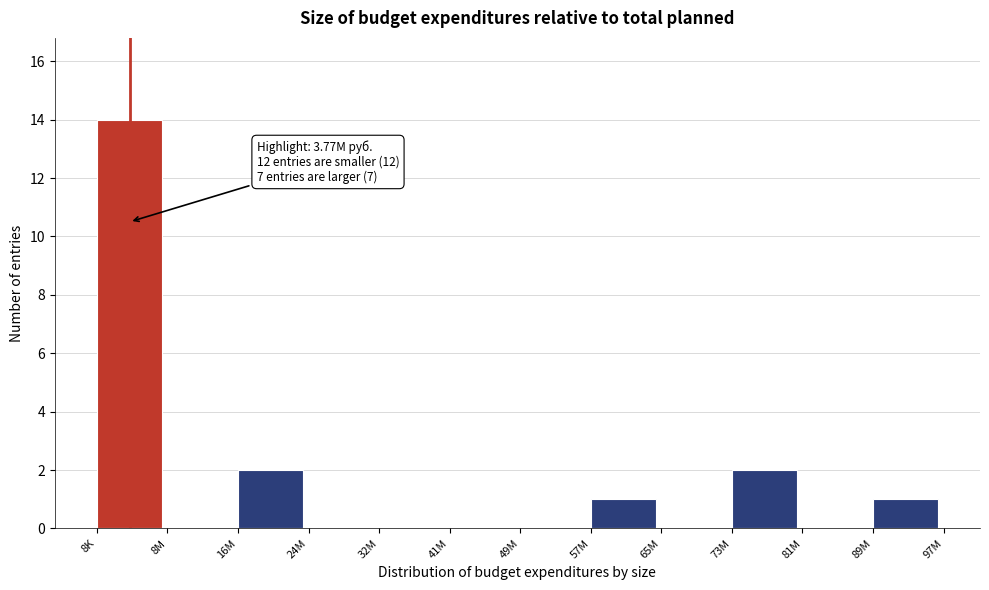

Reading right to left, list all the values displayed in this chart.

89M=1	81M=0	73M=2	65M=0	57M=1	49M=0	41M=0	32M=0	24M=0	16M=2	8M=0	8K=14